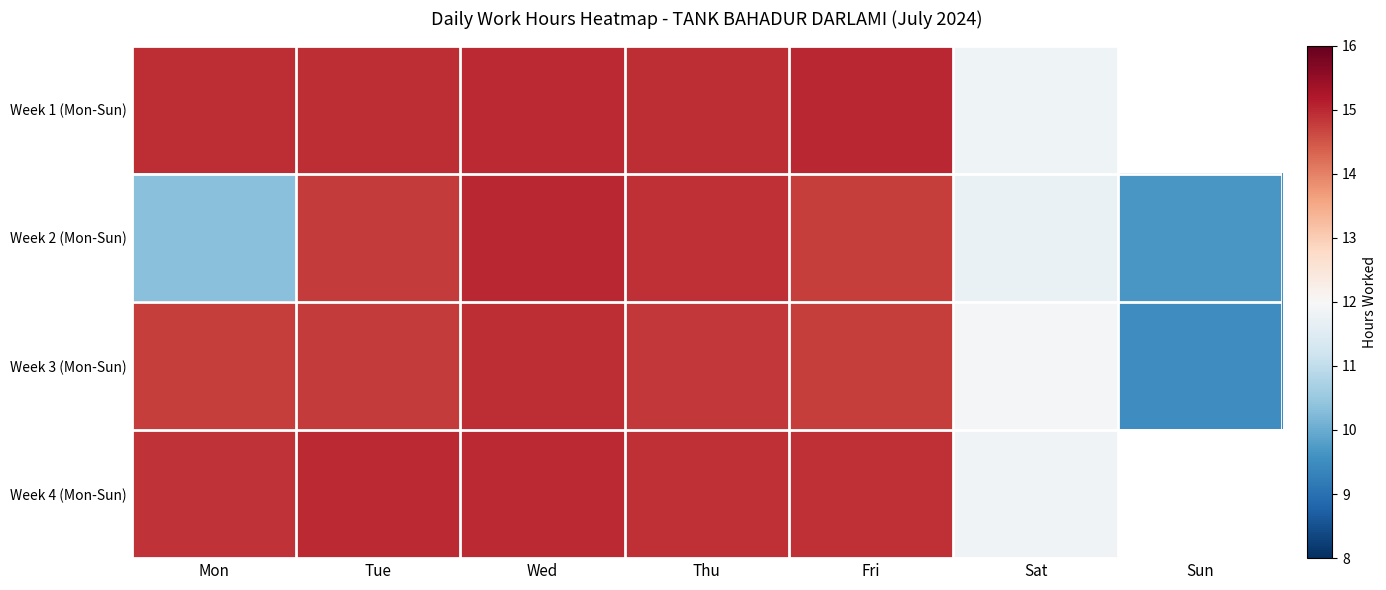

List the series in order of their peak value, highest first.

Week 2 (Mon-Sun), Week 1 (Mon-Sun), Week 4 (Mon-Sun), Week 3 (Mon-Sun)